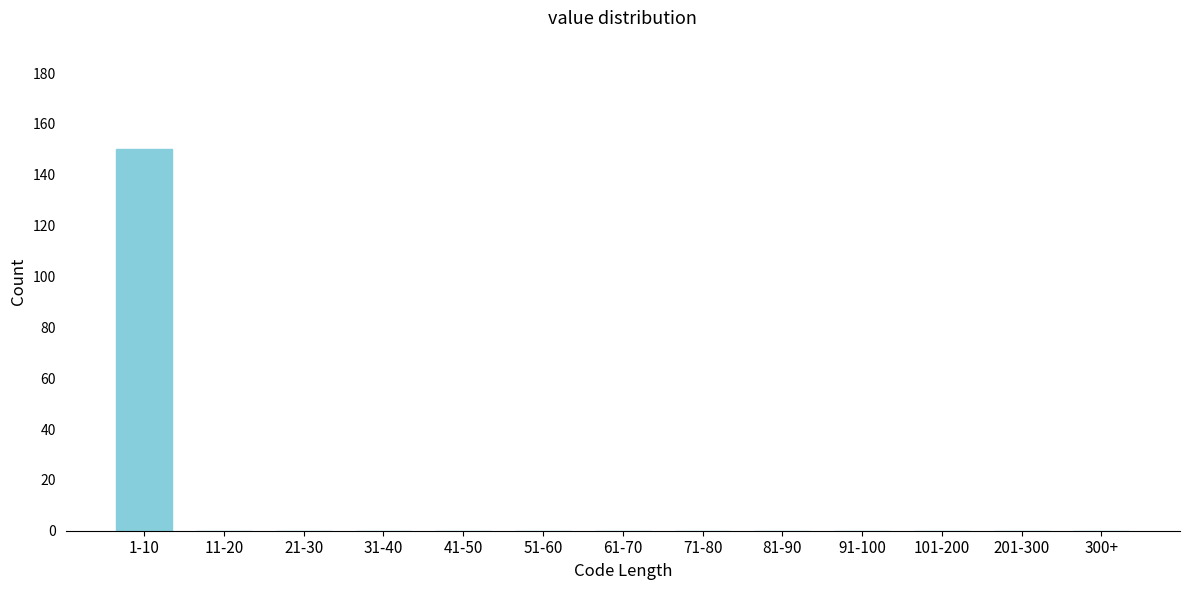

Reading left to right, transcribe all the data shown in this chart.

1-10=150	11-20=0	21-30=0	31-40=0	41-50=0	51-60=0	61-70=0	71-80=0	81-90=0	91-100=0	101-200=0	201-300=0	300+=0